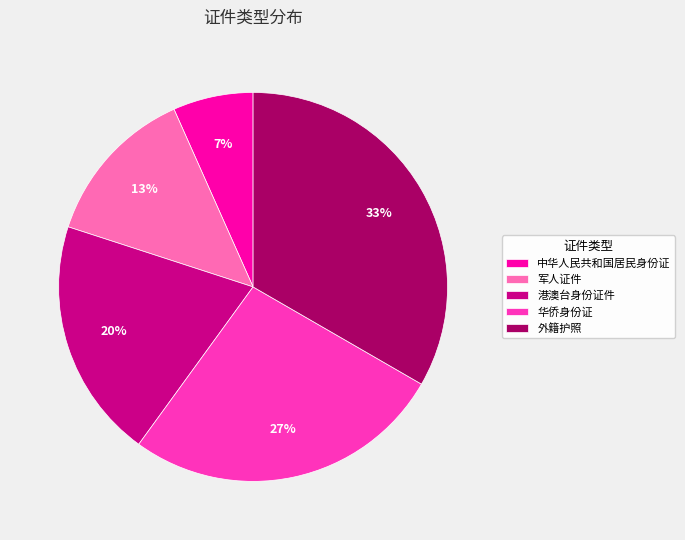

Does 军人证件 represent more than half of the total?

No